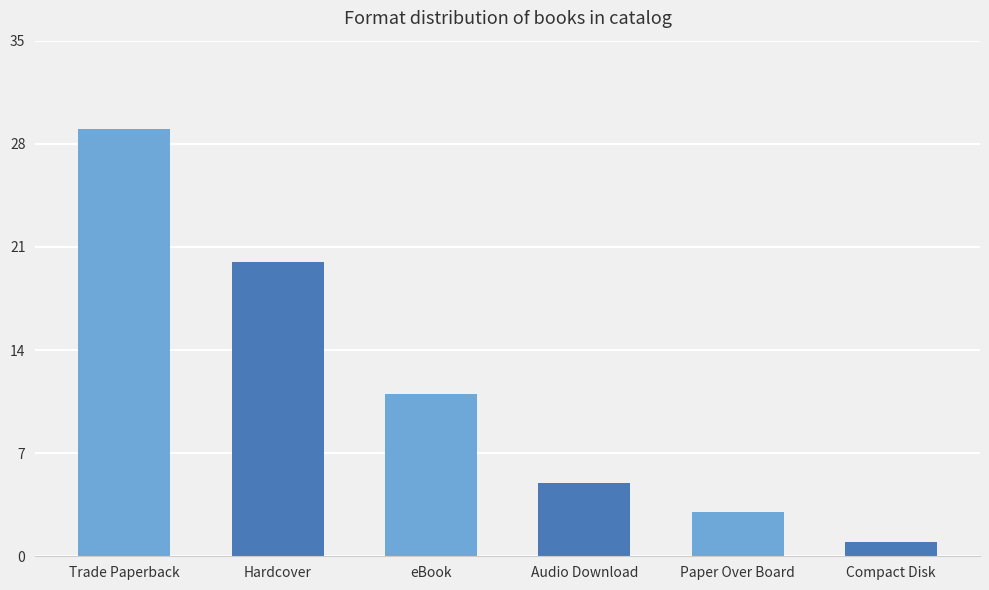

True or false: the data shows 1 at Compact Disk.

True